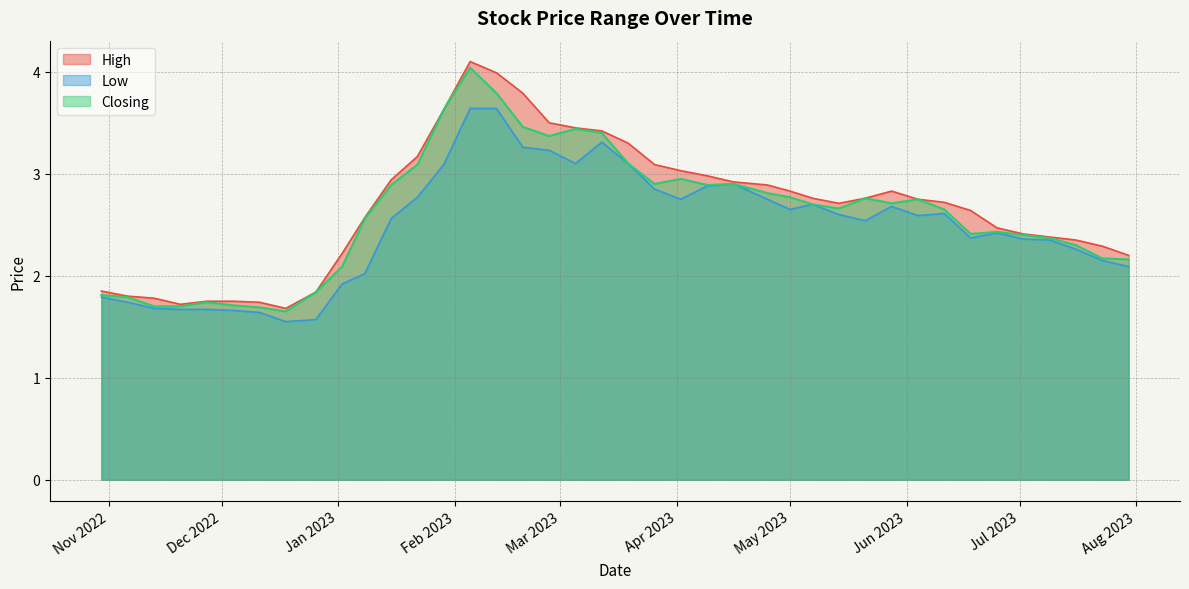

Is the value of Closing at 19/03/2023 greater than the value of High at 02/04/2023?

Yes